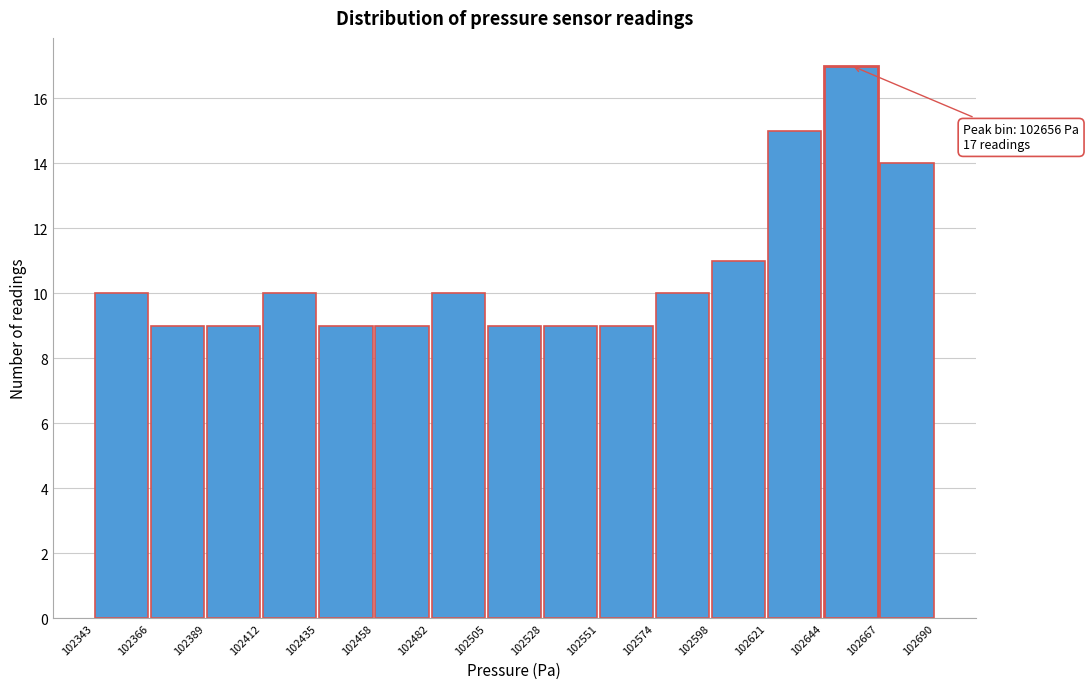

Over which range of the x-axis is the bar tallest?

102644 to 102667